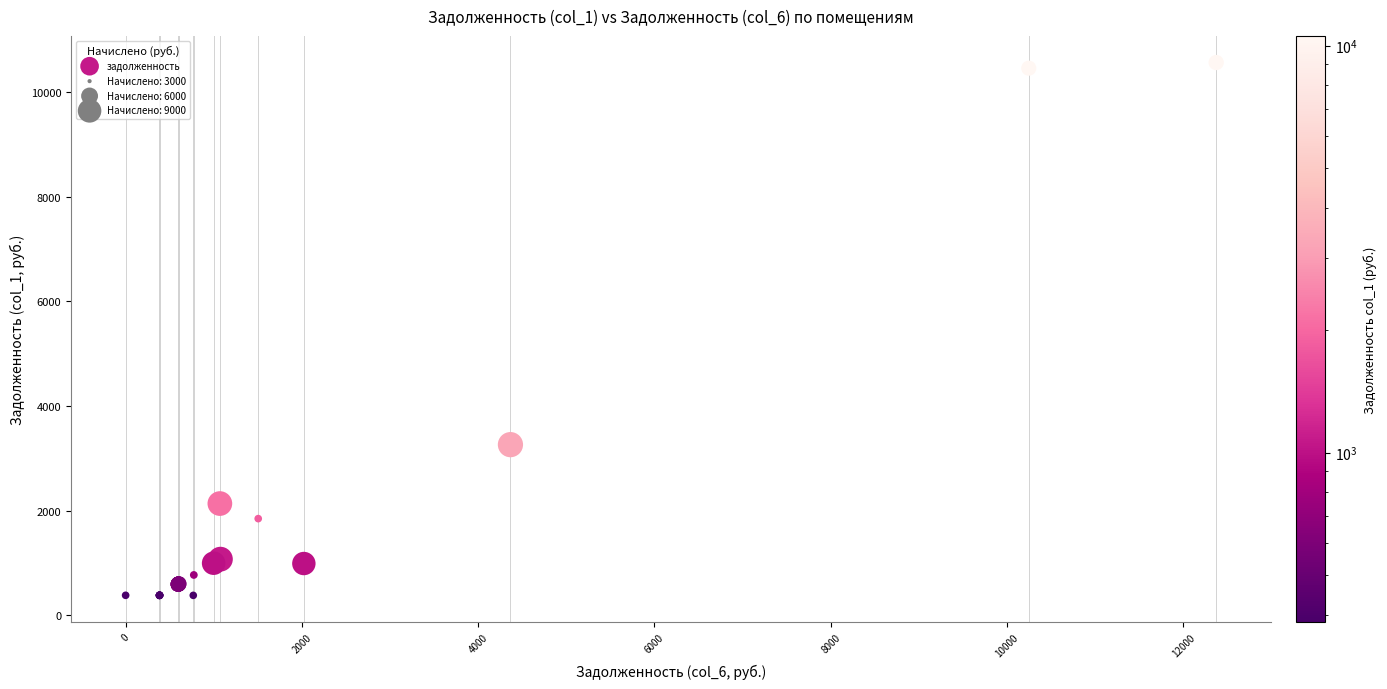

What Y value in the scatter plot is closest to 5474?

3263.9